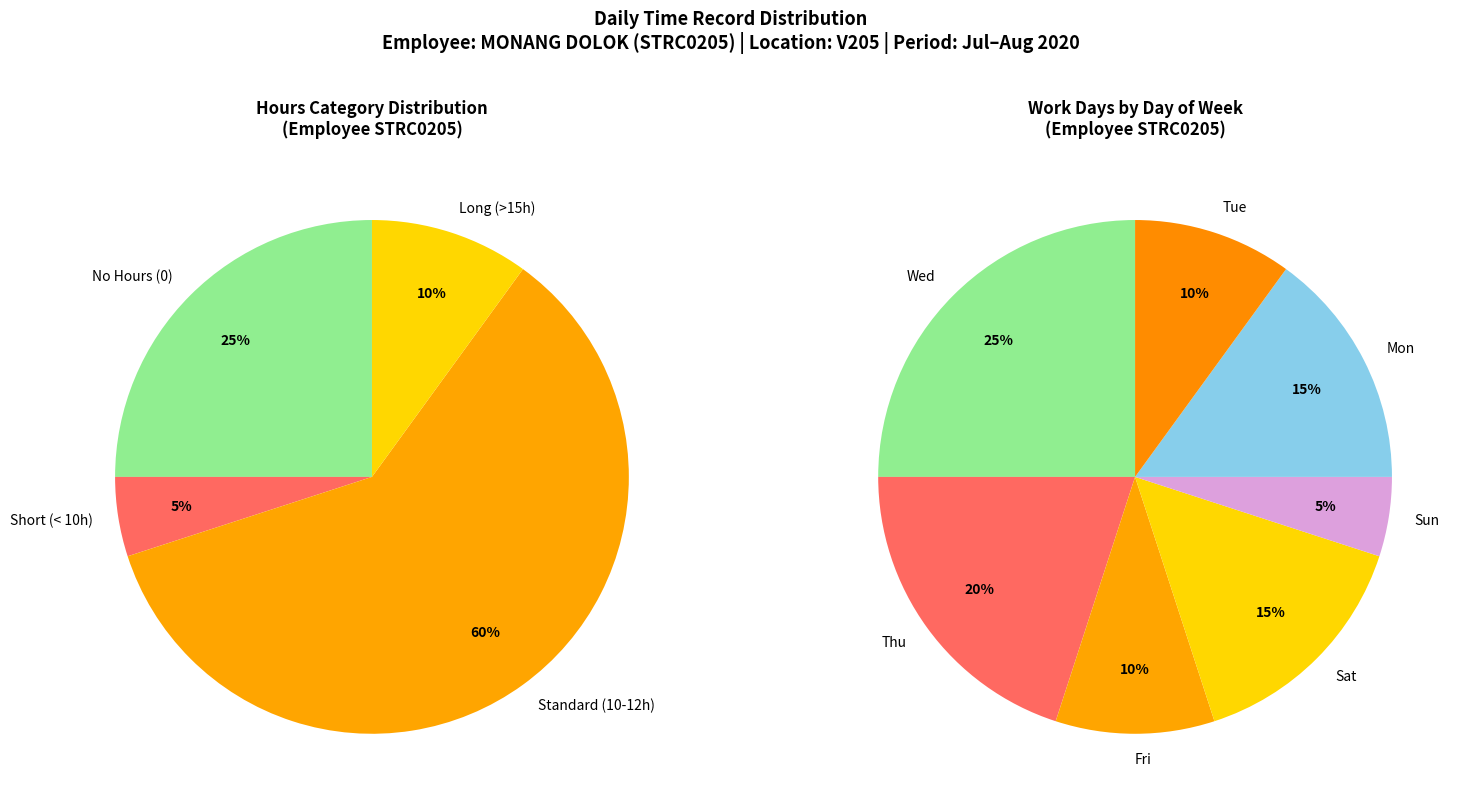

True or false: 29 Wed (Work) accounts for 14% of the total.

False